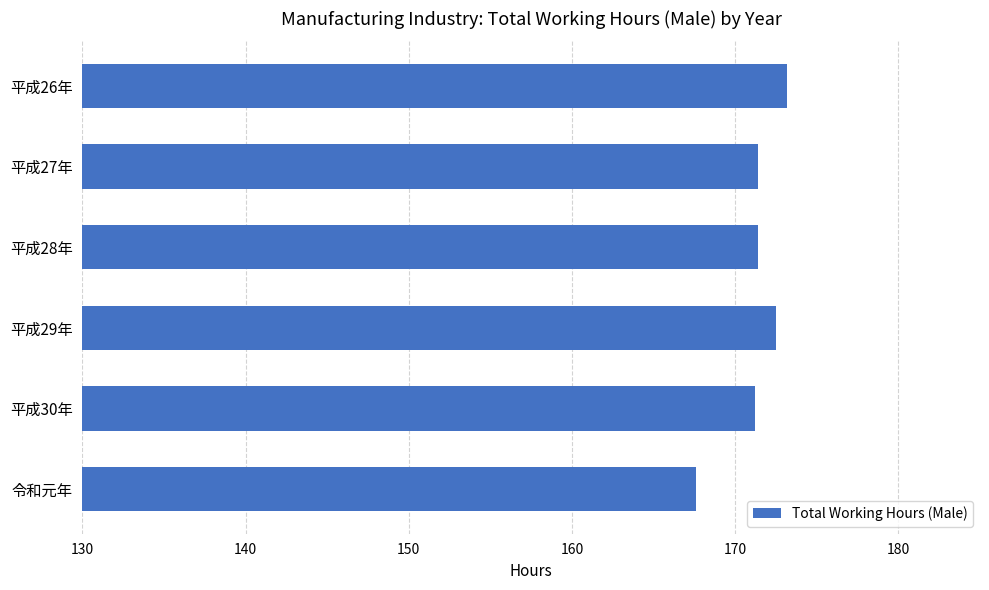

What is the change in value from 平成29年 to 令和元年?

-4.9